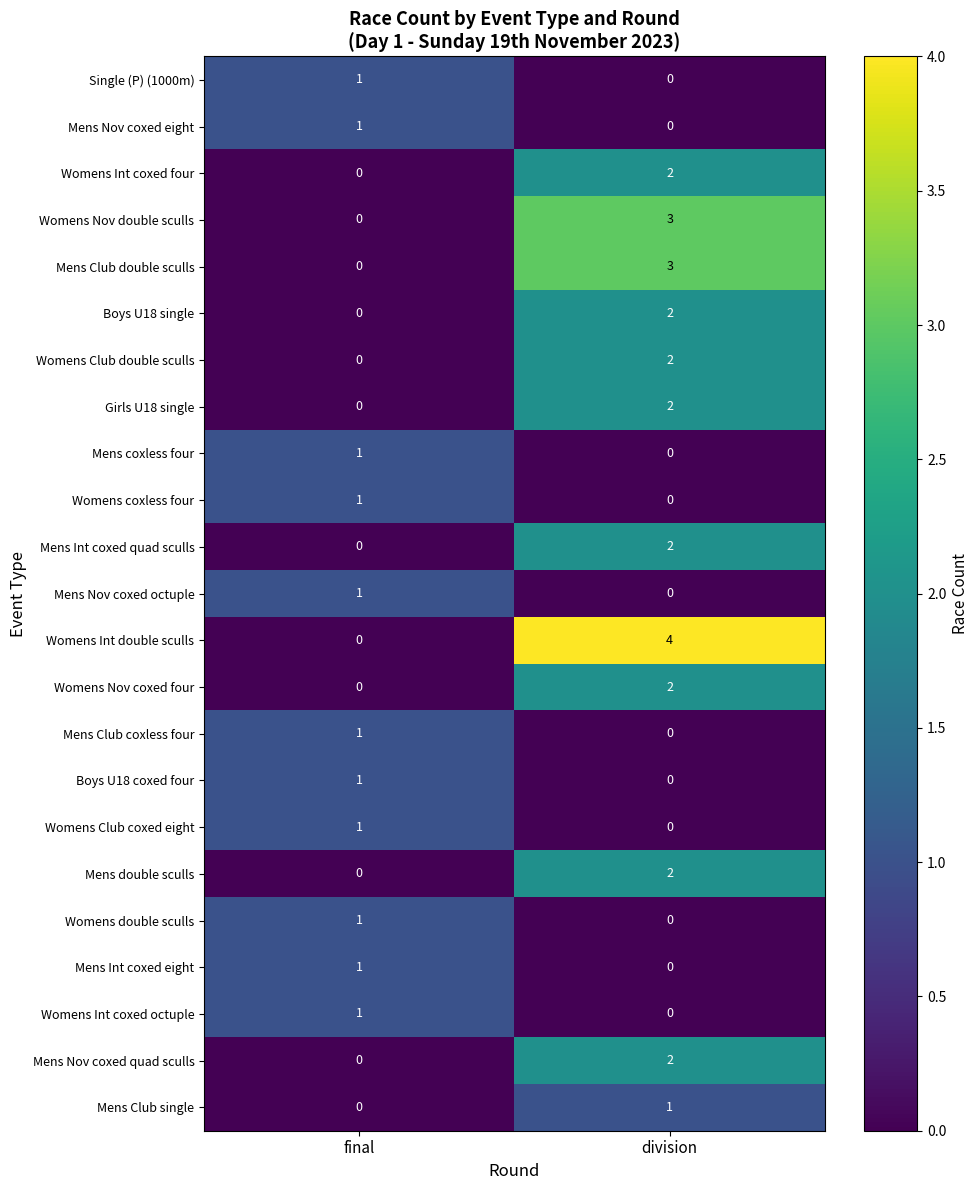

Rank the categories by Single (P) (1000m) value from lowest to highest.

division, final